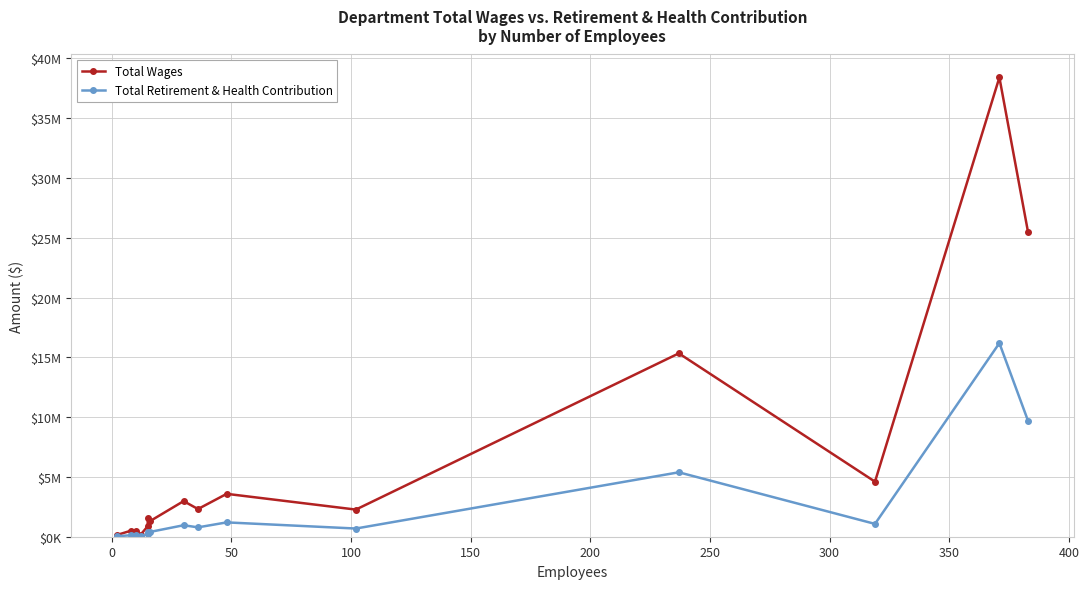

How many interior local peaks does the Total Wages series have?

6